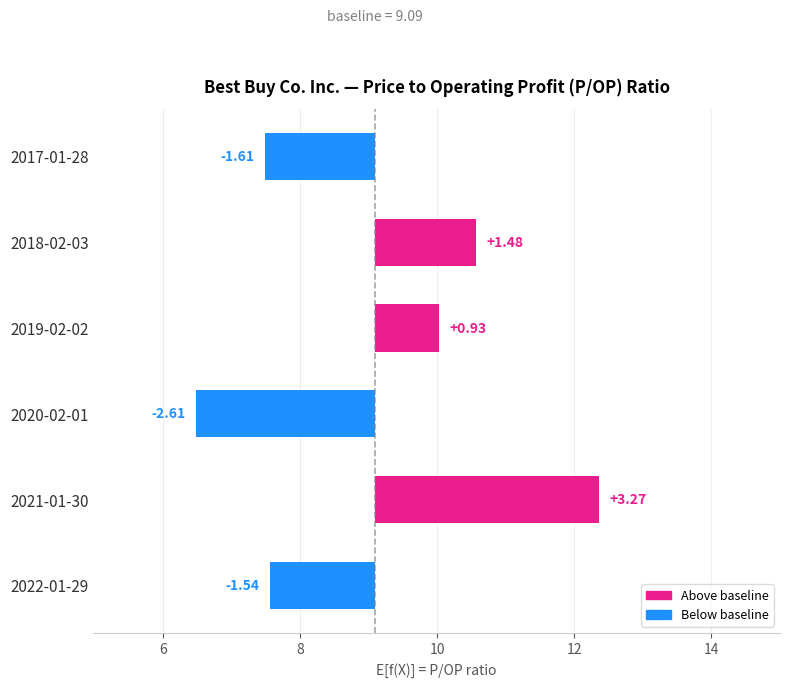

What is the ratio of the value at 2019-02-02 to the value at 2018-02-03?

0.6